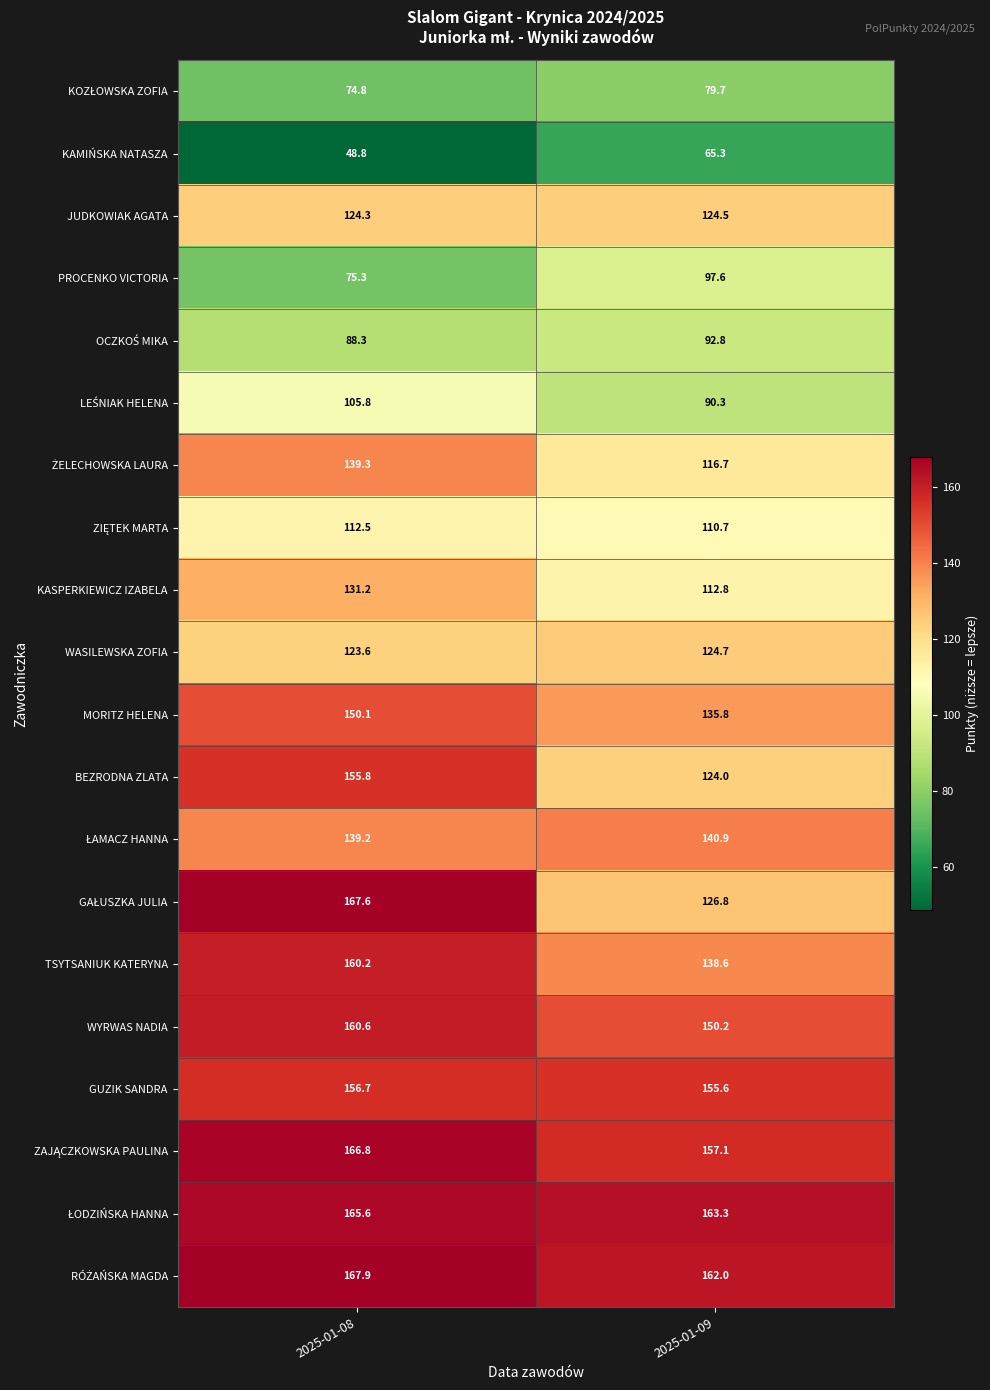

What is the difference between the WYRWAS NADIA values at 2025-01-08 and 2025-01-09?

10.4